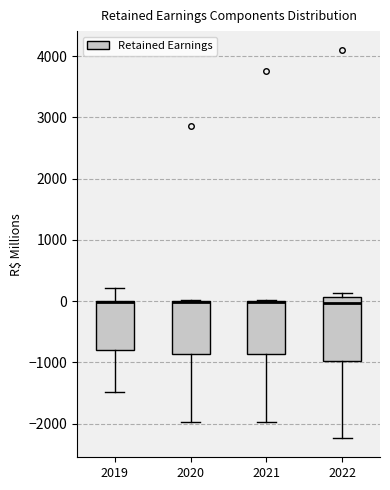

Reading left to right, transcribe this box plot: for each box, give where its median line is, the range the box spans, and where its two whiskers end, as read against the y-axis. The values are not printed on the chart, so give them approximately, as read against the axis.

2019: median 0 (drawn on the box's upper edge), box -800 to 0, whiskers -1500 to 200
2020: median 0, box -900 to 0, whiskers -2000 to 0
2021: median 0, box -900 to 0, whiskers -2000 to 0
2022: median 0, box -1000 to 100, whiskers -2200 to 100 (just above the box's upper edge)